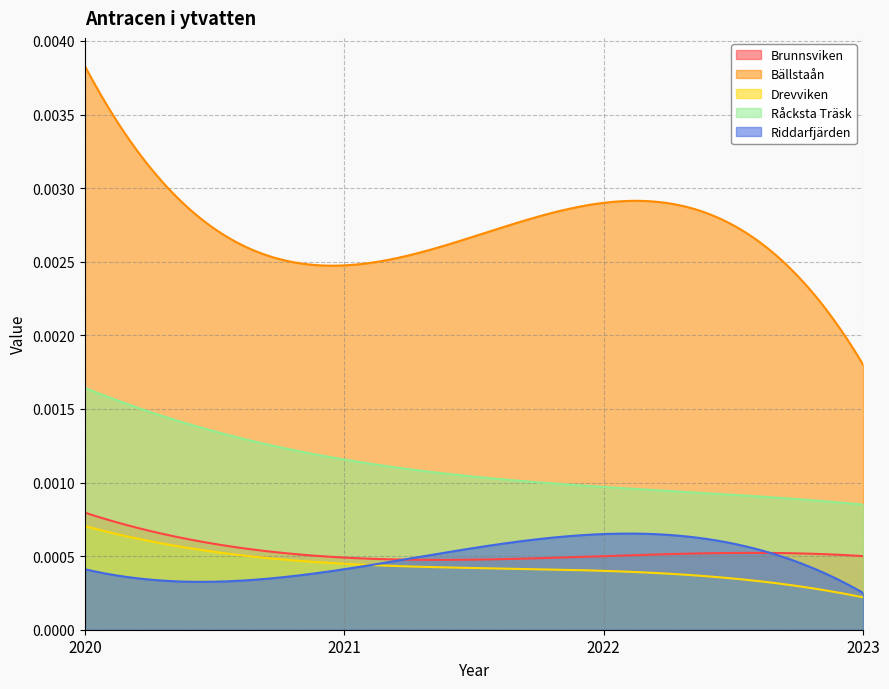

At which label is Drevviken closest to 0?

2023